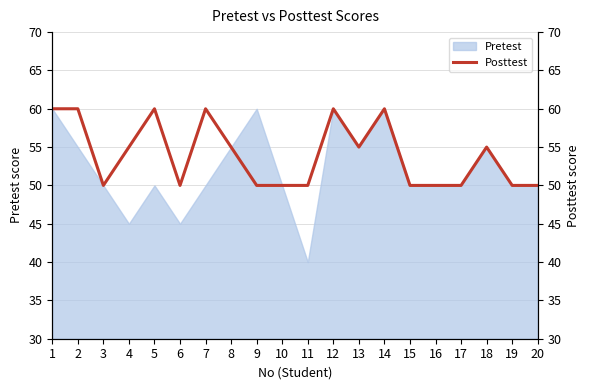

The chart shows a value of 42 at 7. True or false?

False